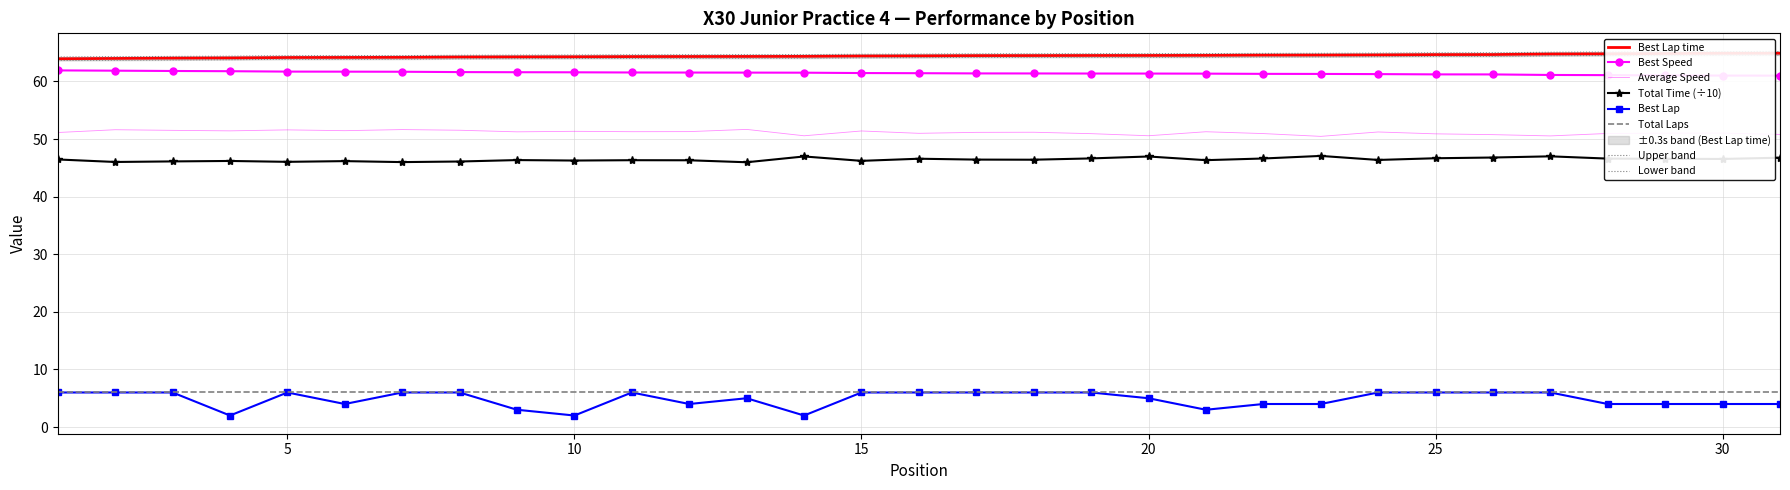

At which label is Best Lap closest to 4?

6